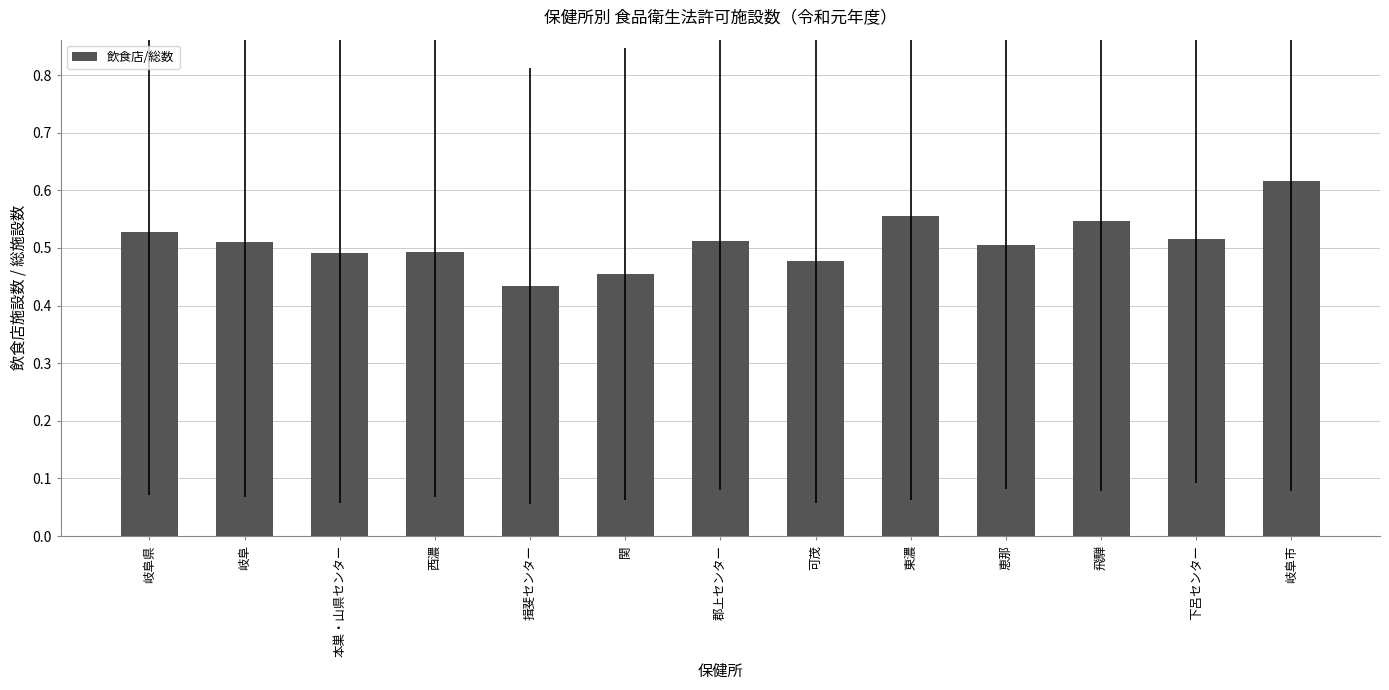

What is the label of the 4th bar from the left?

西濃